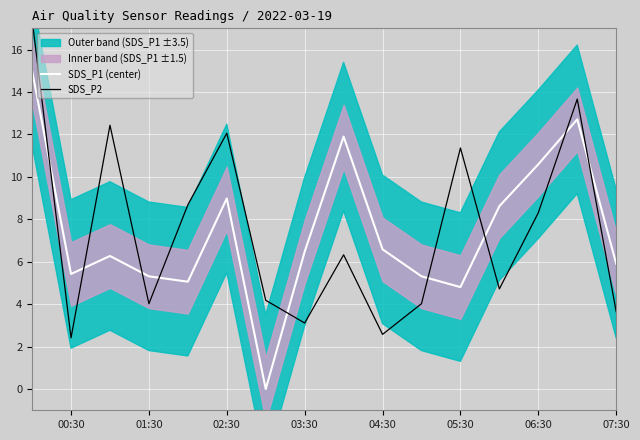

How many interior local peaks does the SDS_P2 series have?

5